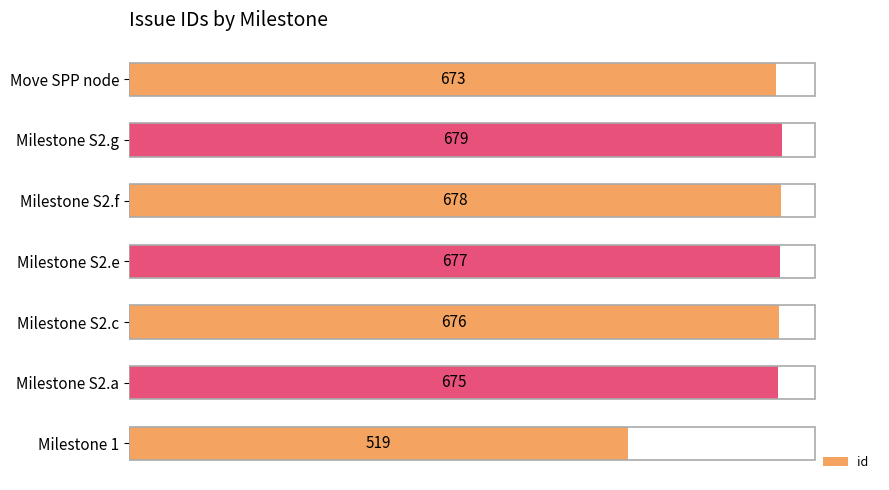

Reading bottom to top, transcribe all the data shown in this chart.

519	675	676	677	678	679	673